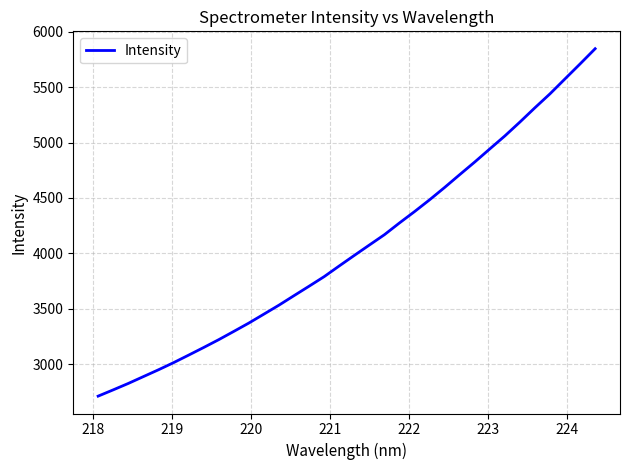

How many lines are shown in the chart?

1